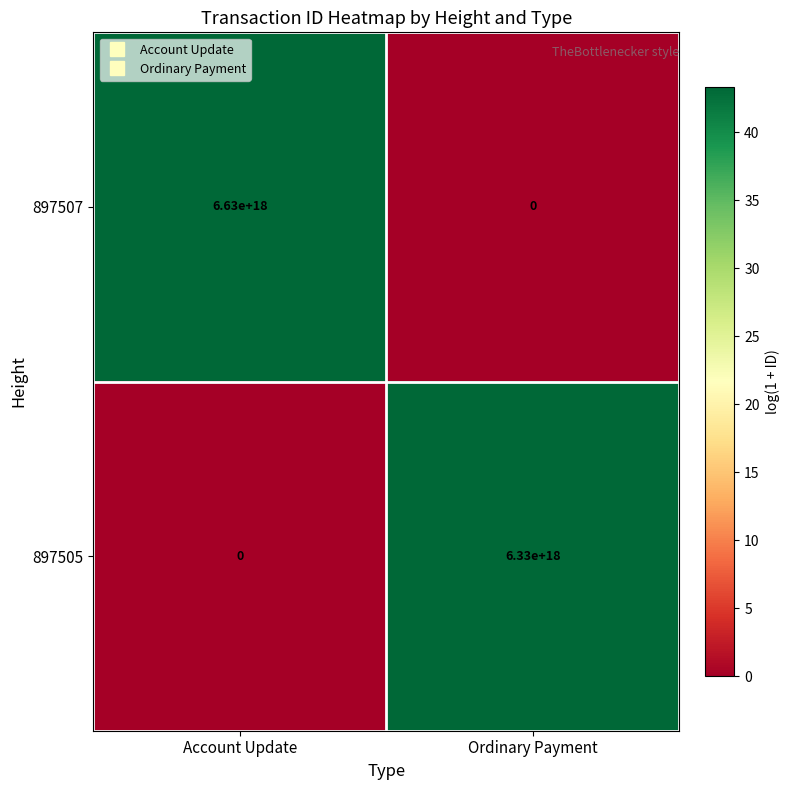

Which series has the largest total across all categories?

897507